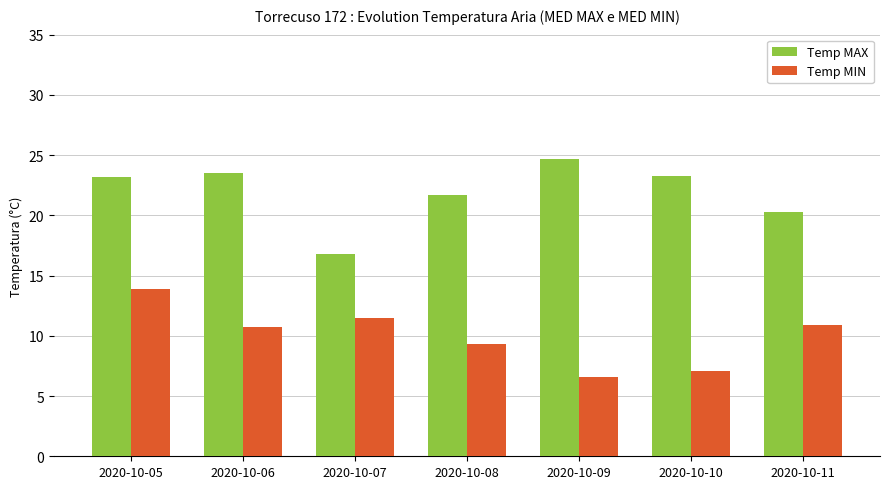

What is the approximate value of Temp MIN at 2020-10-05?

13.9